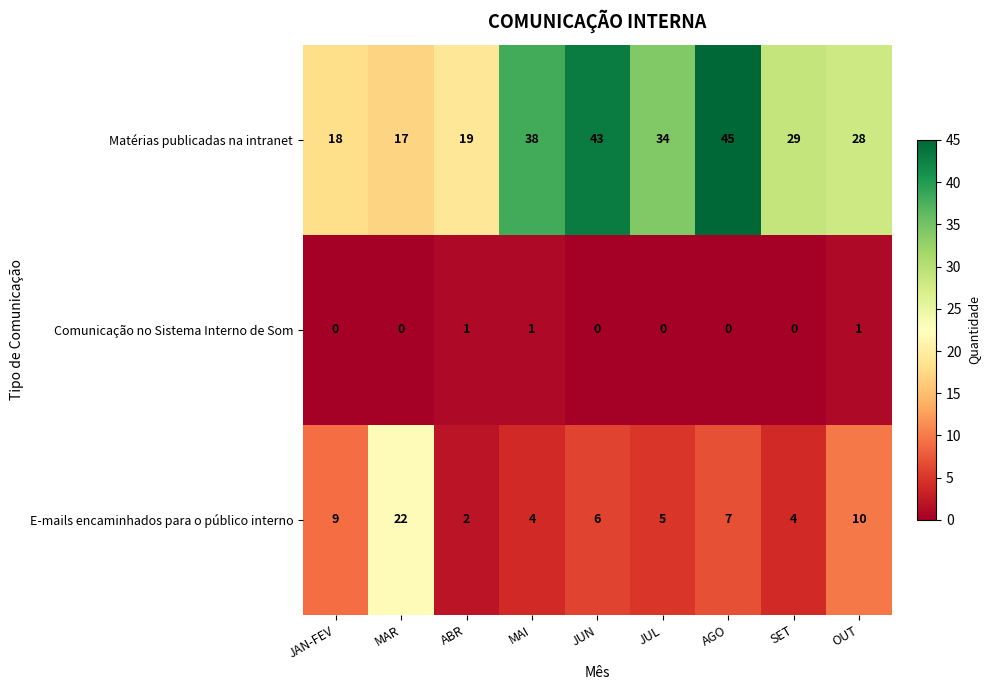

At which category does the chart reach its peak across all series?

AGO